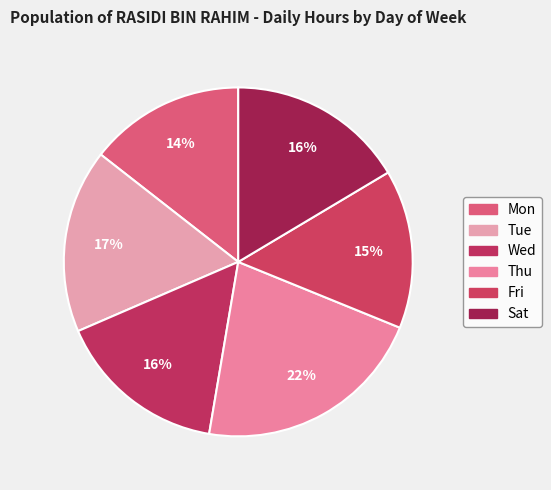

How many slices are in this pie chart?

6